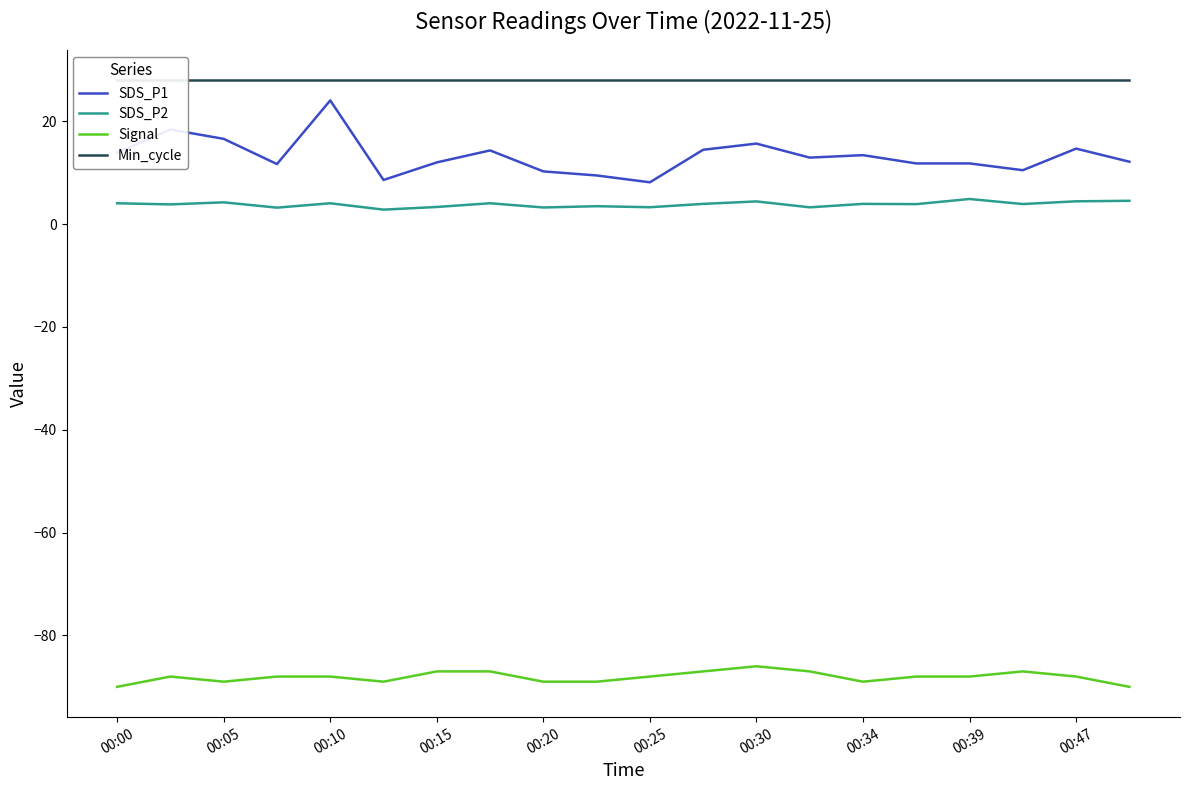

What is the lowest value of the SDS_P1 series?

8.2